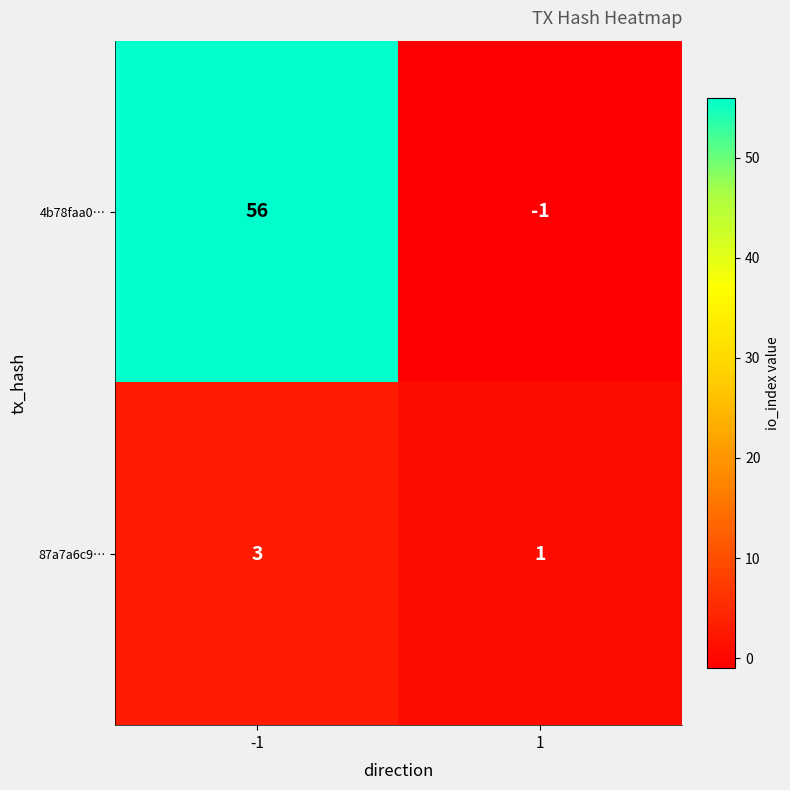

What is the average value of the 4b78faa0… series?

28